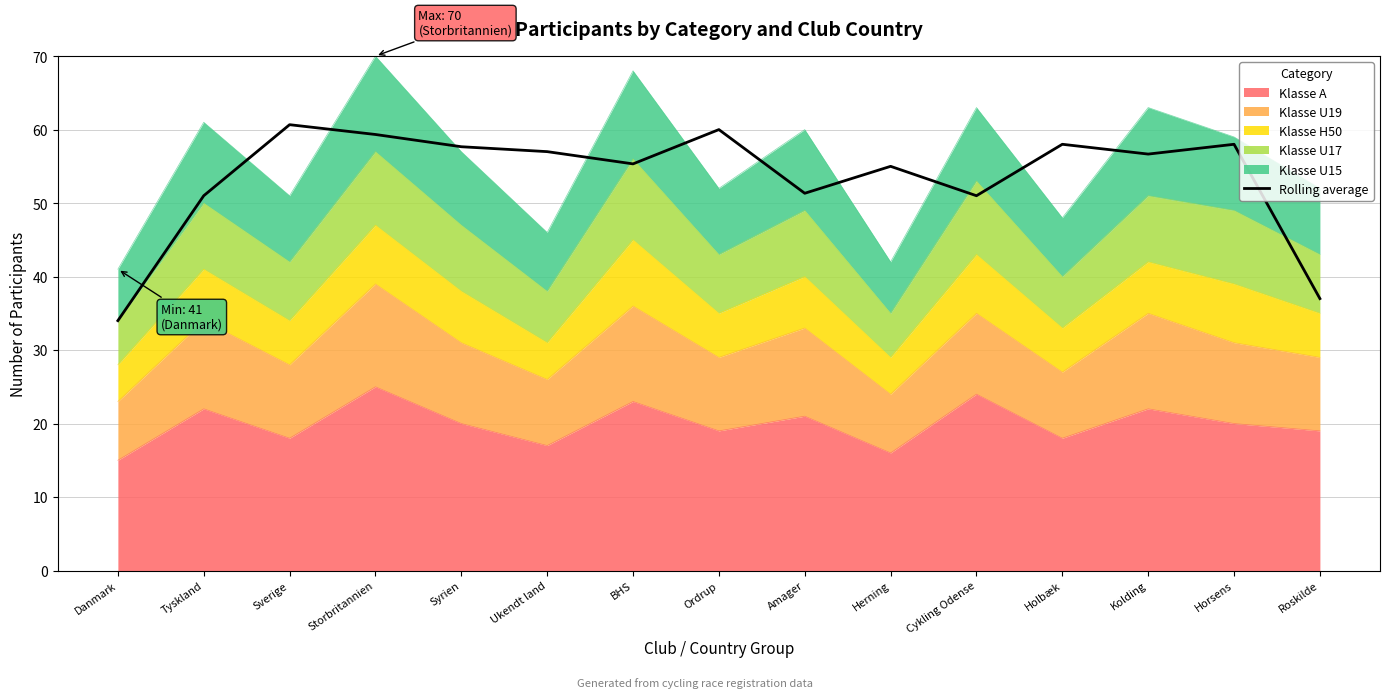

How many lines are shown in the chart?

1